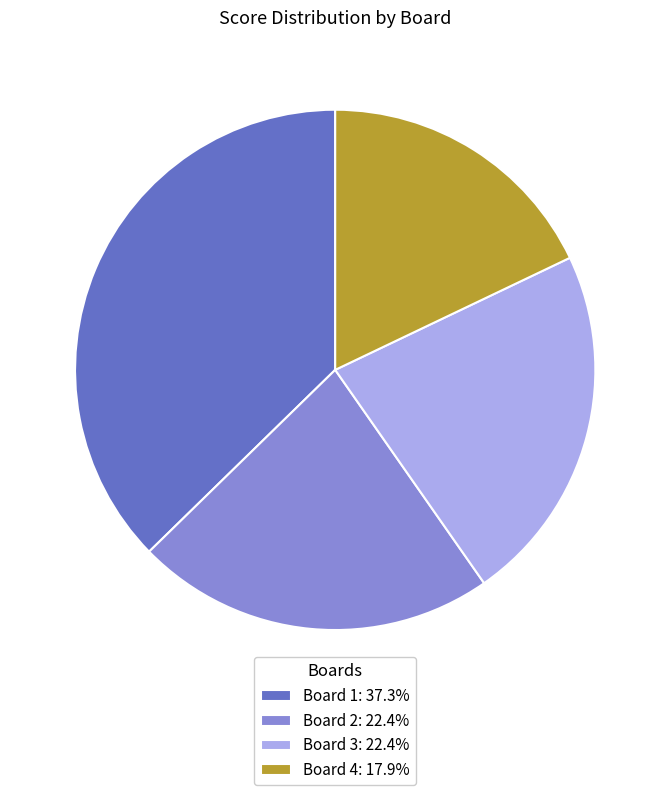

Is there any slice that represents more than half of the pie?

No